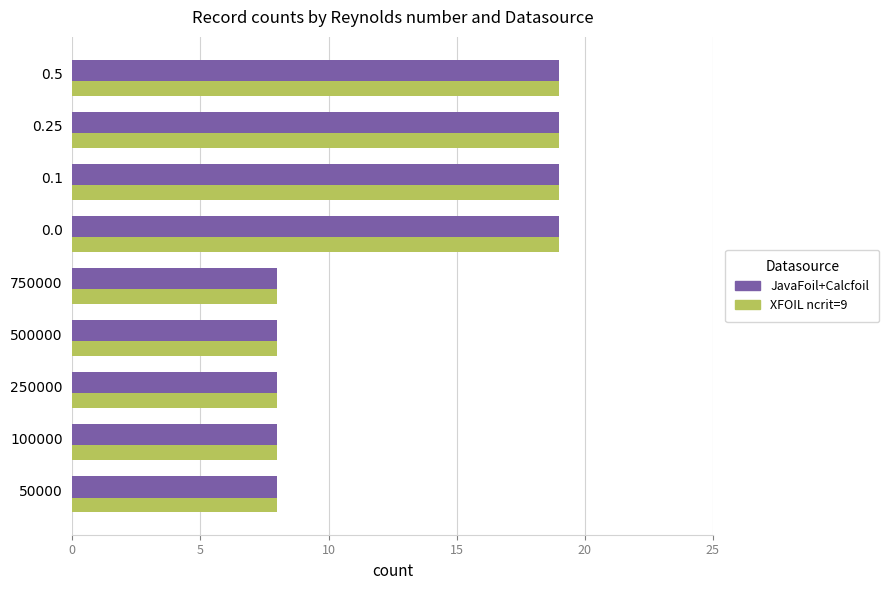

How many JavaFoil+Calcfoil values are between 8 and 19?

9